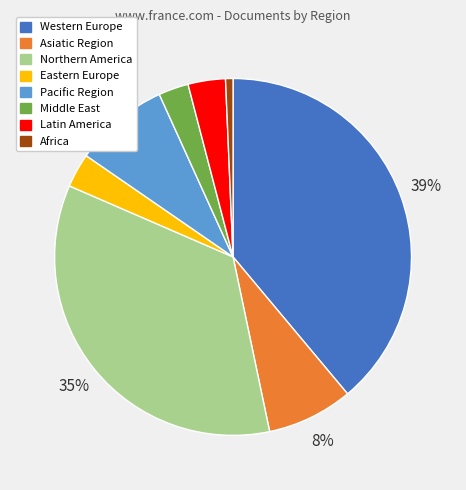

Does Africa represent more than half of the total?

No